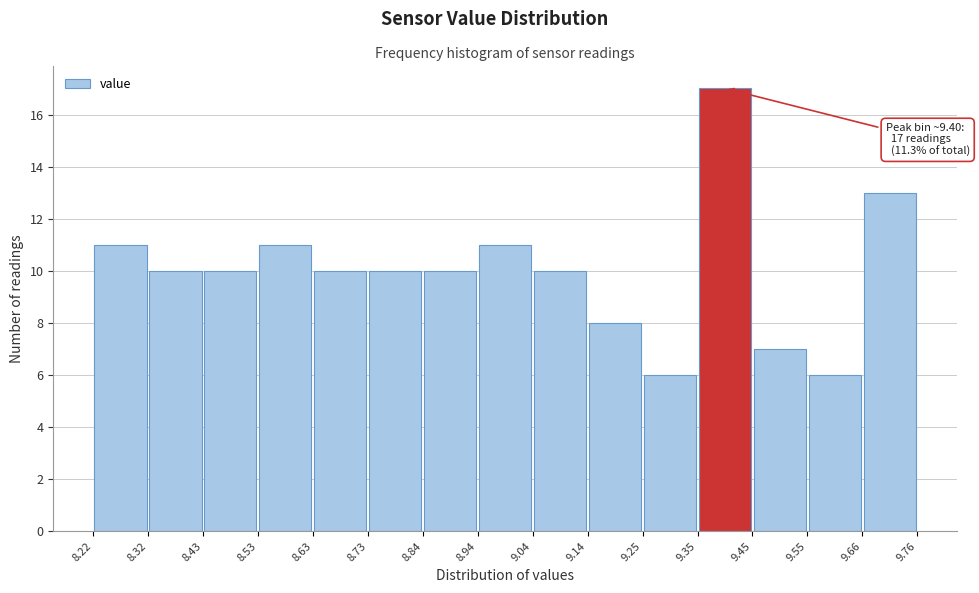

Over which range of the x-axis is the bar tallest?

9.35 to 9.45